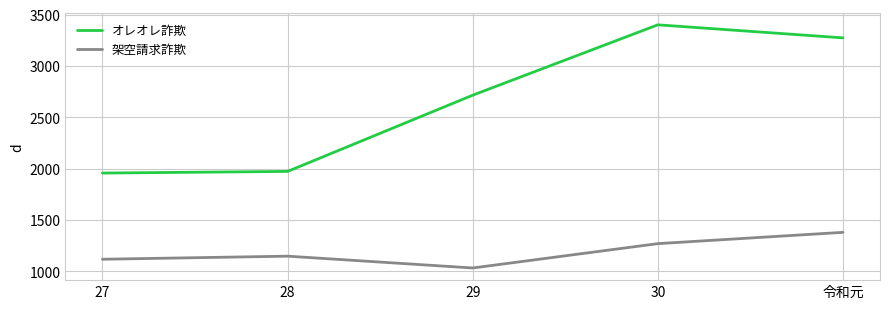

At how many categories does at least one series exceed 2006?

3